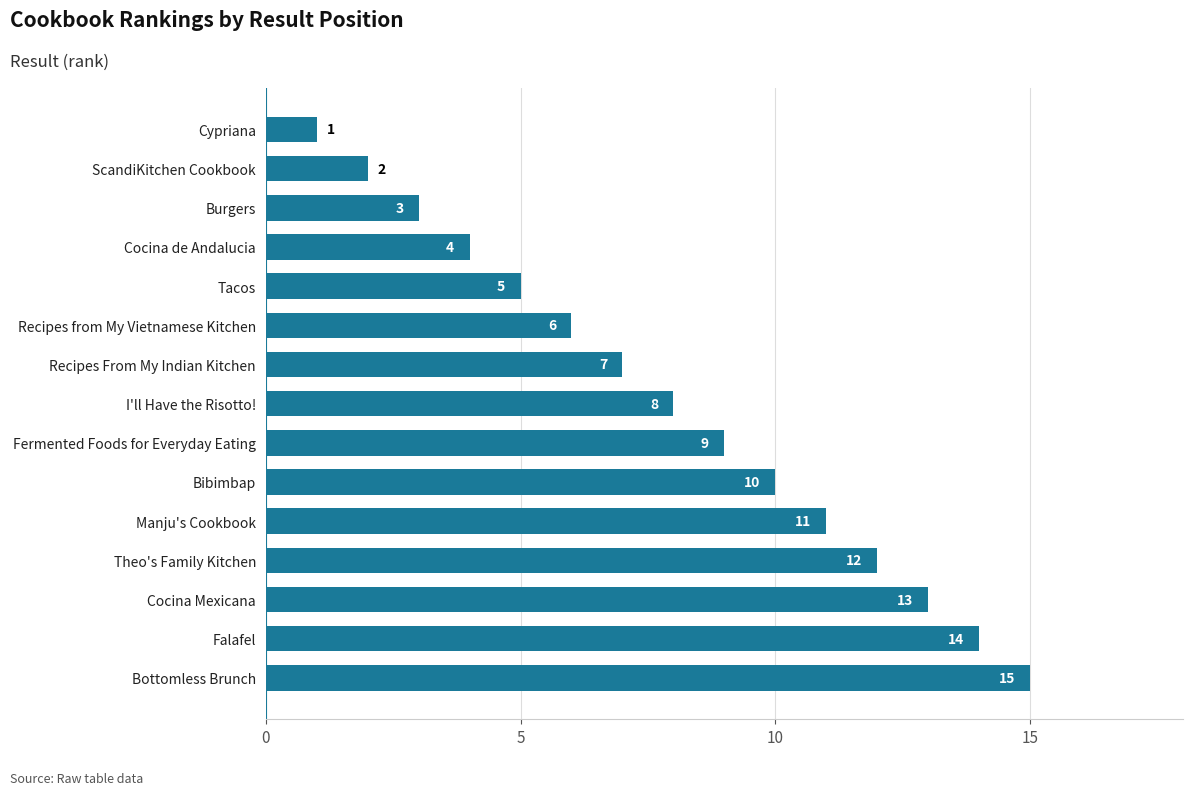

Which label corresponds to the largest value in the chart?

Bottomless Brunch